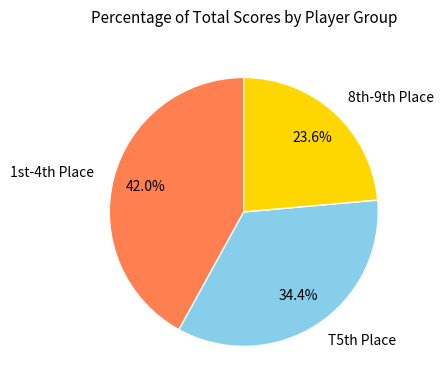

Does any single category account for the majority?

No